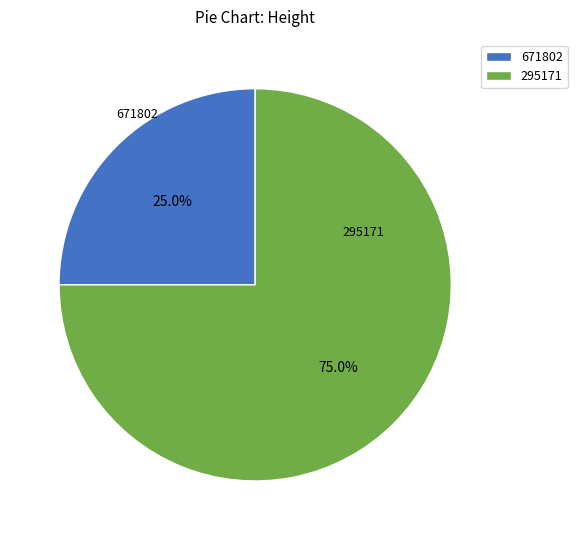

Approximately how many times larger is the value at 671802 compared to 295171?

0.3